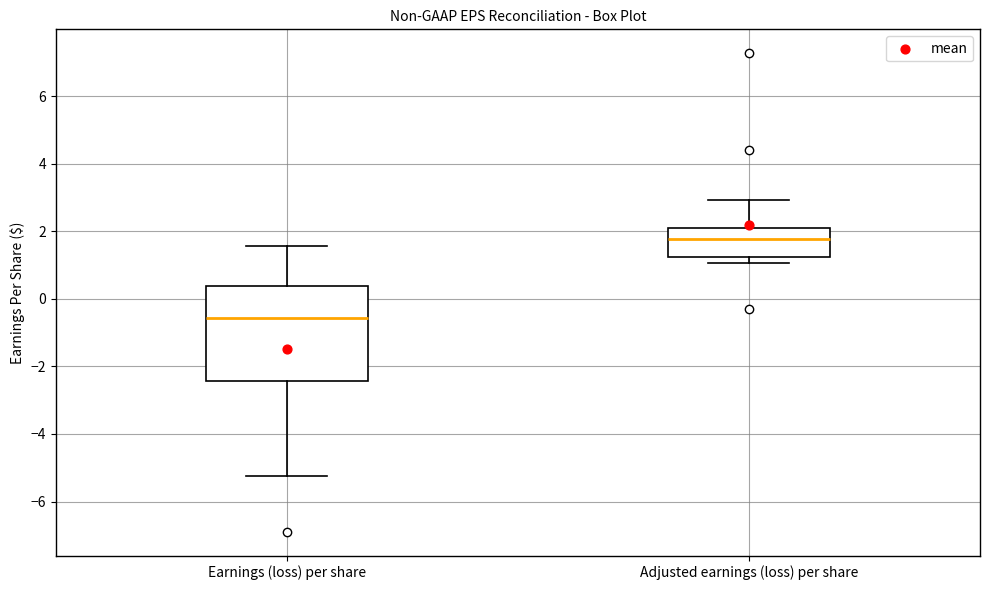

Where is the upper edge of the box for Adjusted earnings (loss) per share on the y-axis? The values are not printed on the chart, so give them approximately, as read against the axis.

2.0